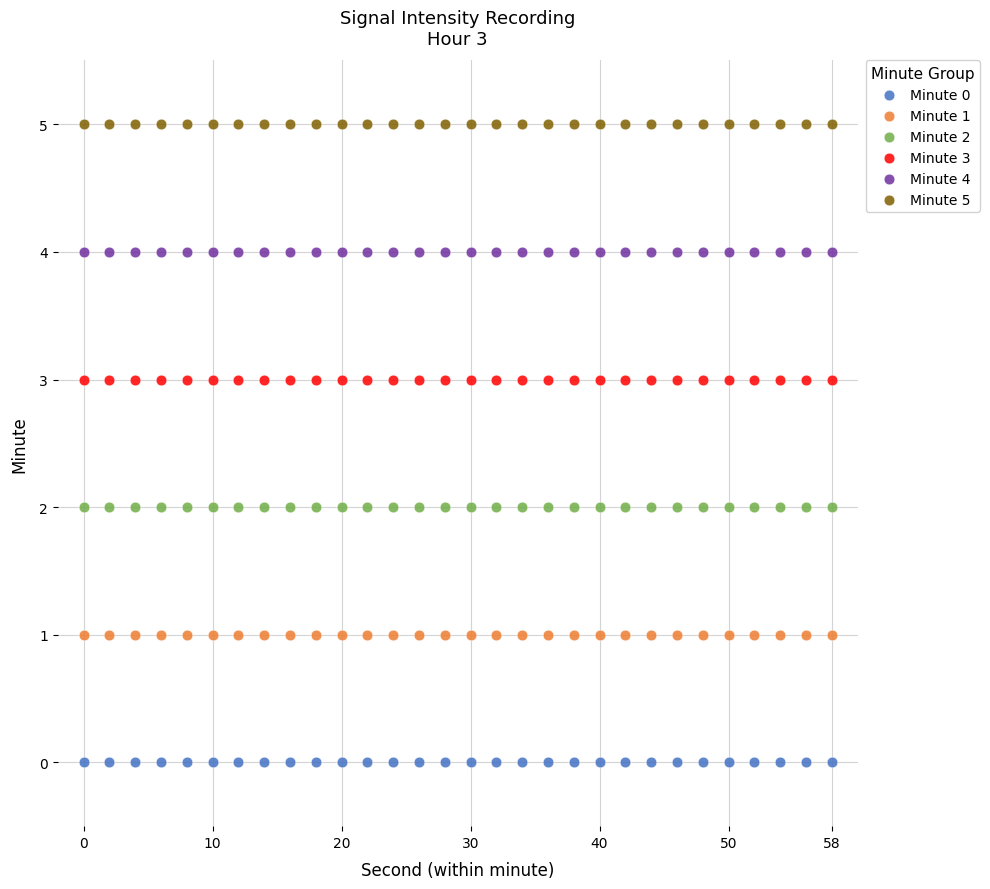

Which series reaches the minimum Y coordinate?

Minute 0